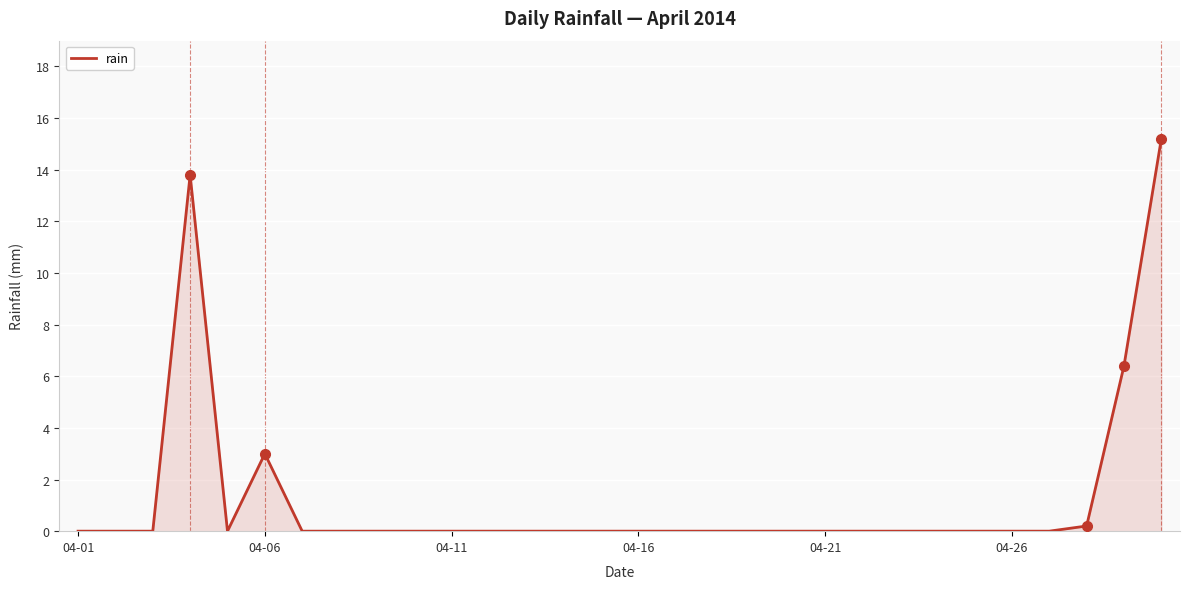

What is the difference between the maximum and minimum values?

15.2